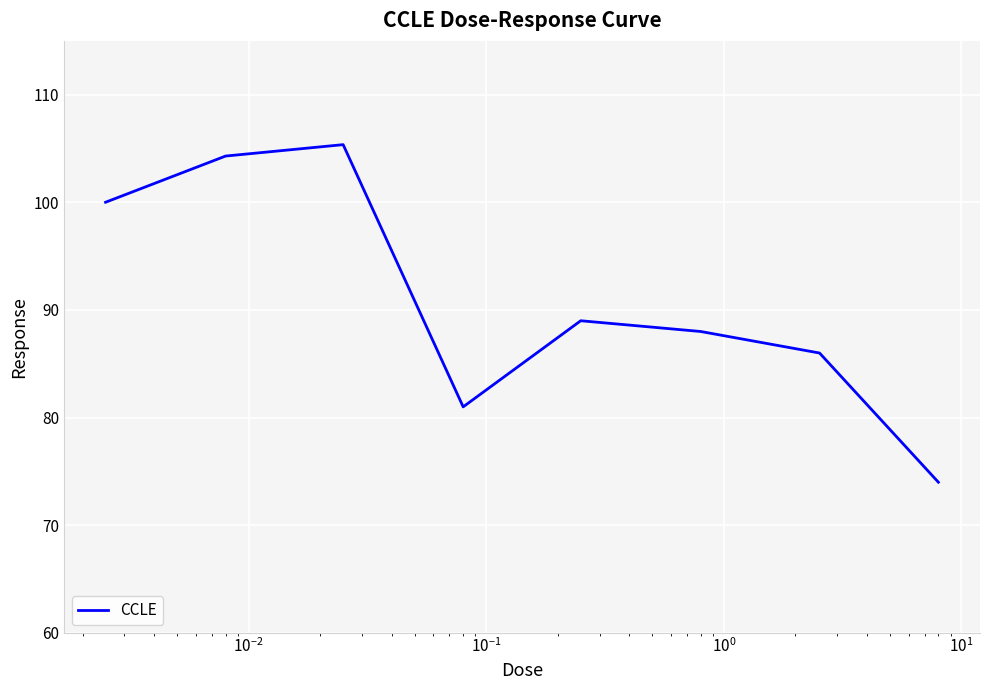

How many lines are shown in the chart?

1